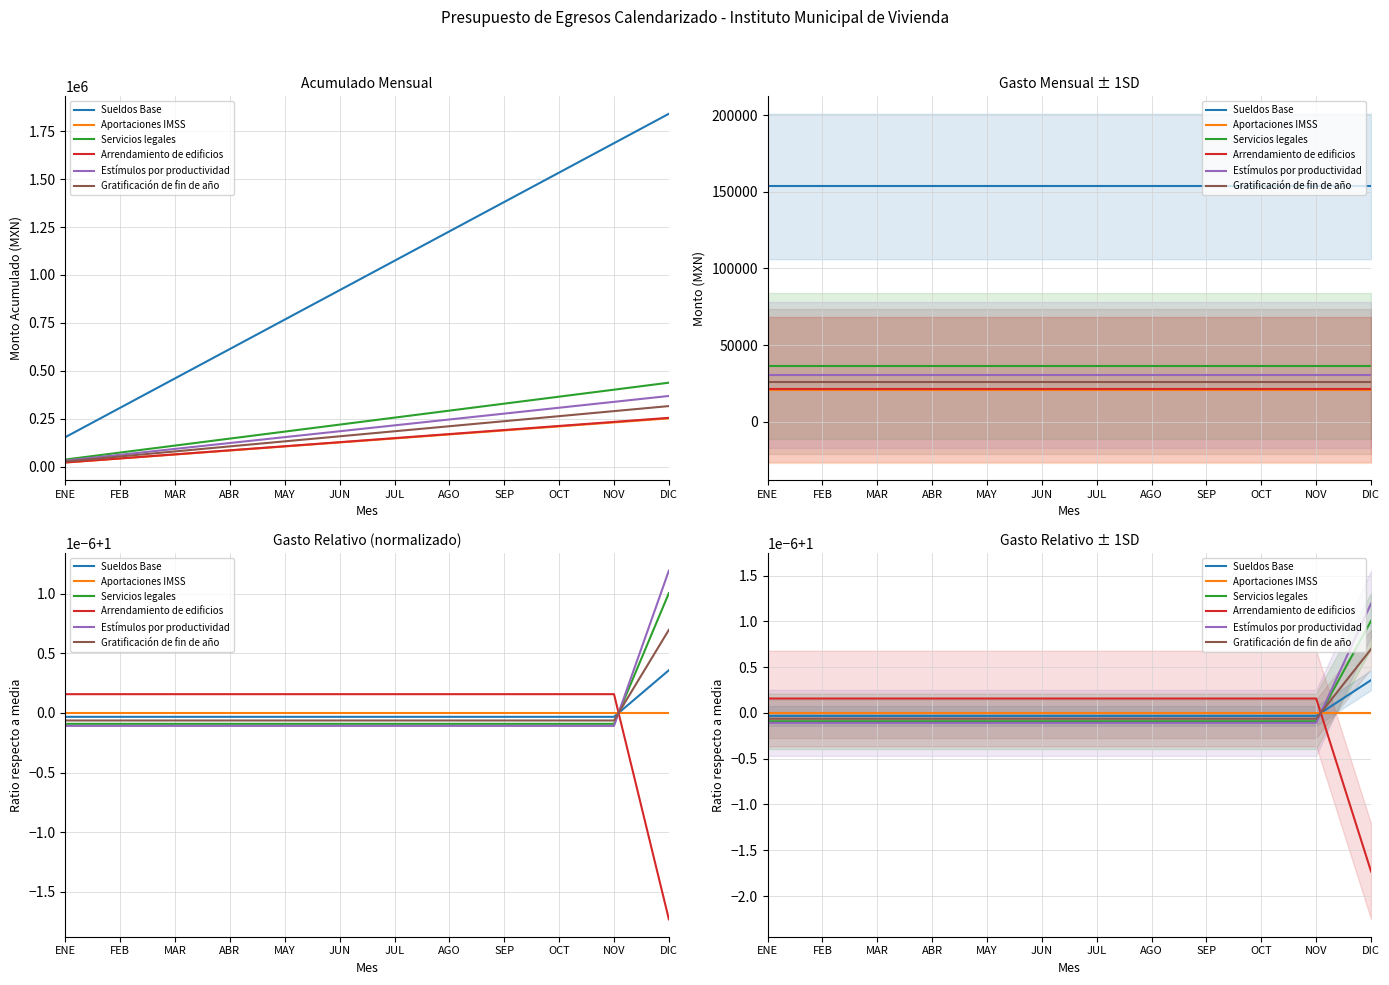

True or false: Gratificación de fin de año has more than 0 points higher than both neighbors.

False